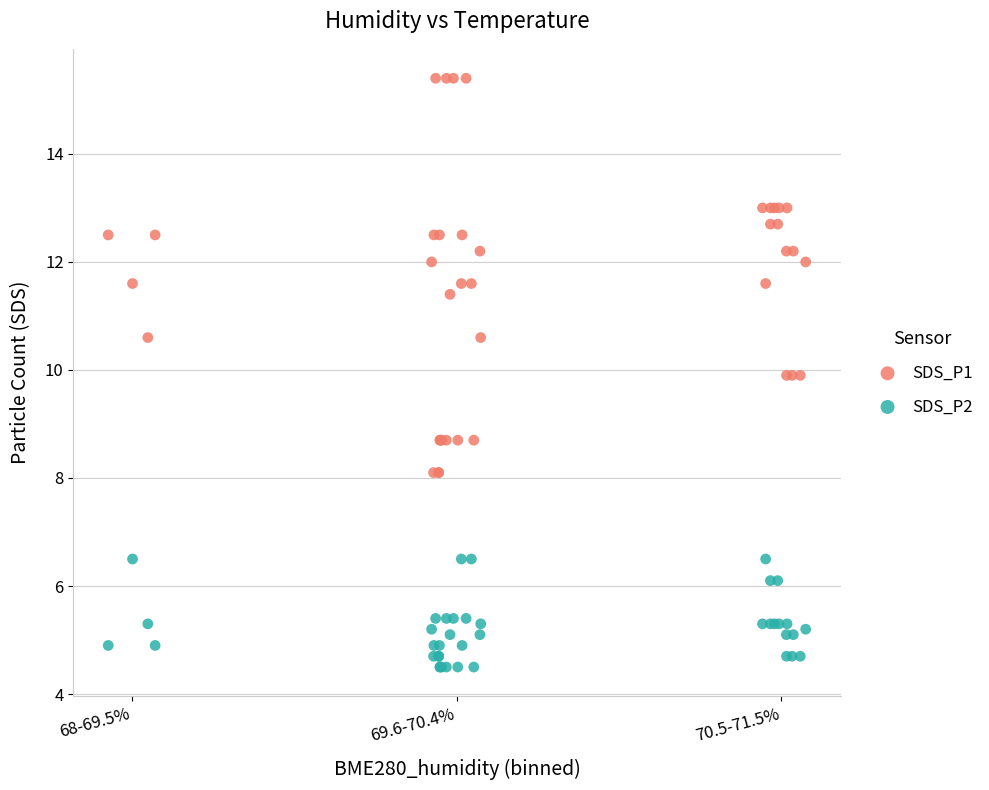

Which series reaches the maximum Y coordinate?

SDS_P1